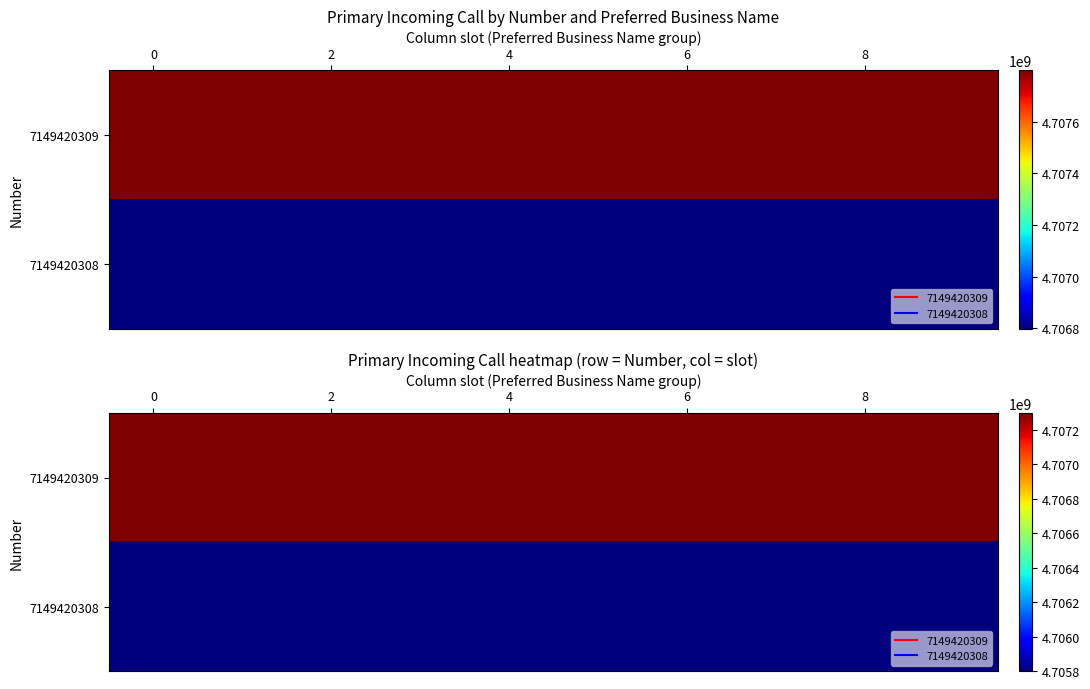

At 2, list the series in order from largest to smallest.

7149420309, 7149420308